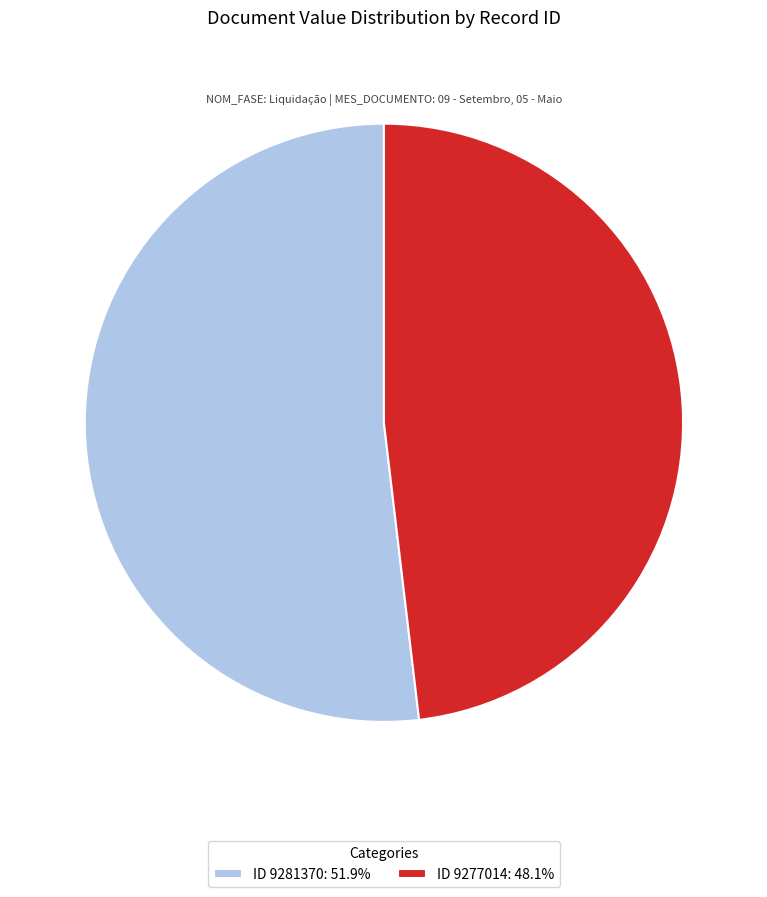

Does any single category account for the majority?

Yes